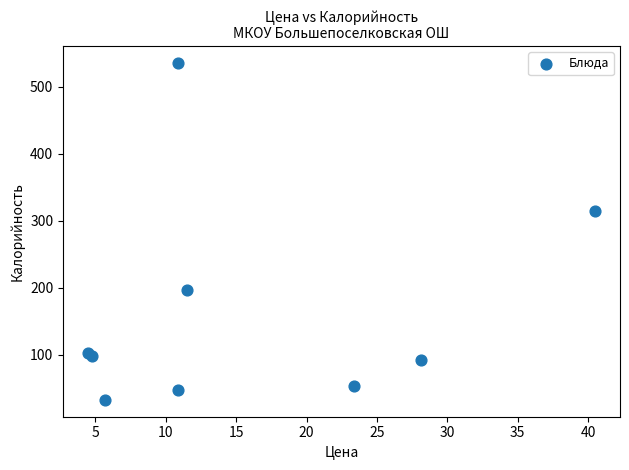

What Y value in the scatter plot is closest to 283?

315.1